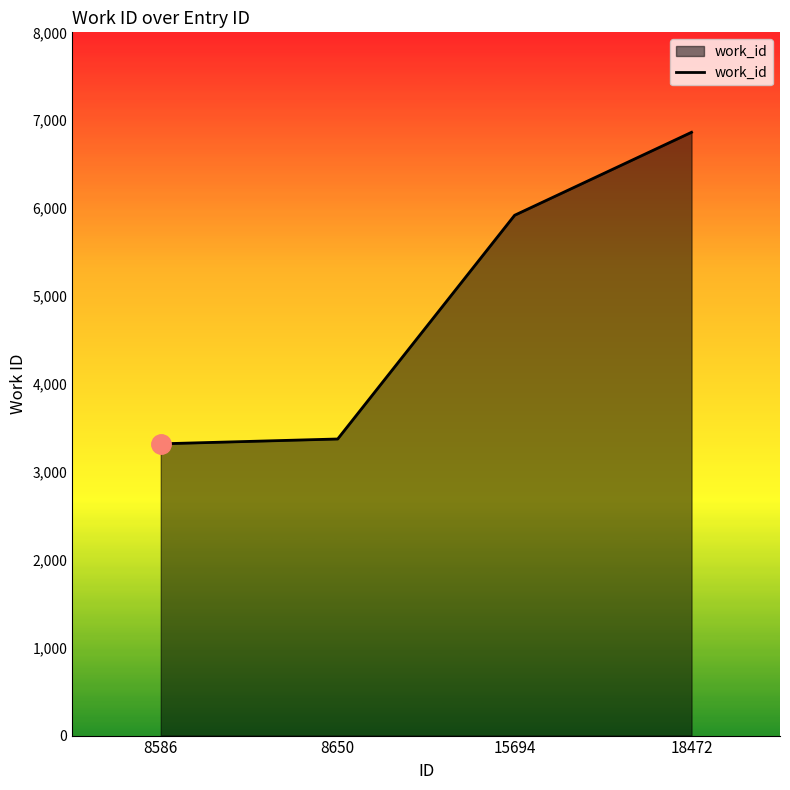

What is the greatest value displayed?

6863